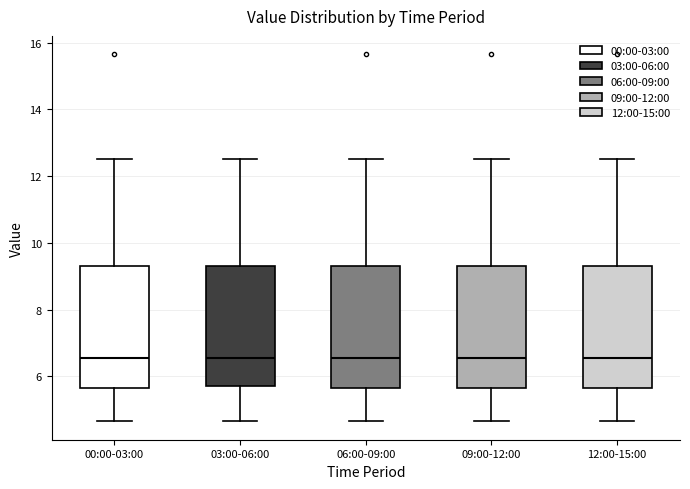

Reading left to right, transcribe this box plot: for each box, give where its median line is, the range the box spans, and where its two whiskers end, as read against the y-axis. The values are not printed on the chart, so give them approximately, as read against the axis.

00:00-03:00: median 6.6, box 5.6 to 9.2, whiskers 4.6 to 12.6
03:00-06:00: median 6.6, box 5.8 to 9.2, whiskers 4.6 to 12.6
06:00-09:00: median 6.6, box 5.6 to 9.2, whiskers 4.6 to 12.6
09:00-12:00: median 6.6, box 5.6 to 9.2, whiskers 4.6 to 12.6
12:00-15:00: median 6.6, box 5.6 to 9.2, whiskers 4.6 to 12.6